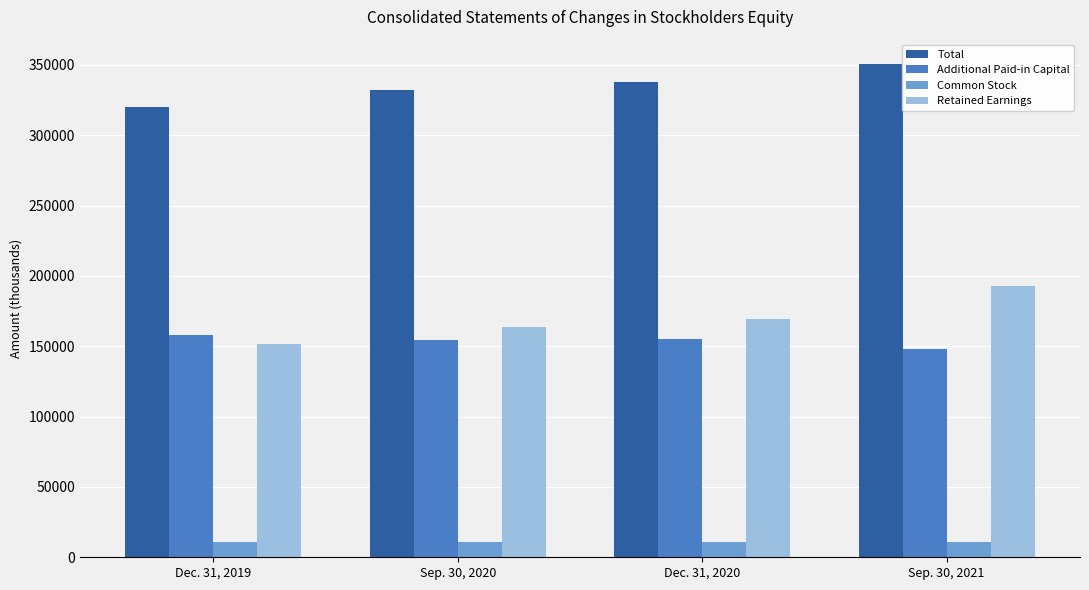

The value of Additional Paid-in Capital at Dec. 31, 2020 is 154850. True or false?

True